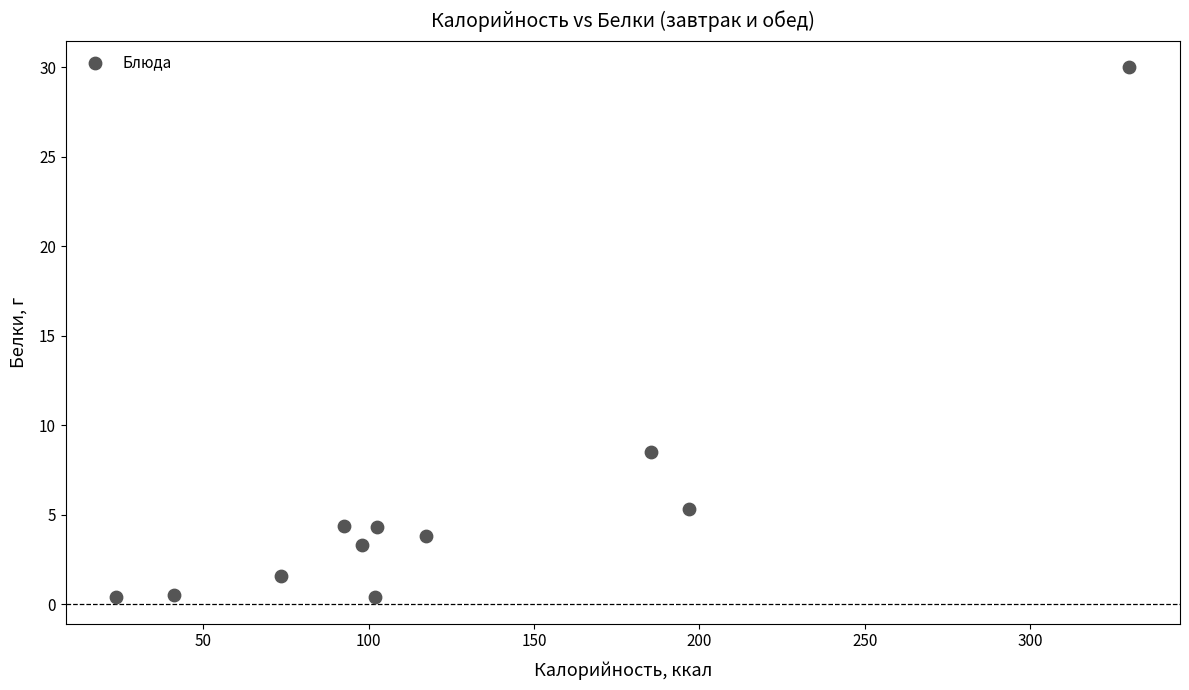

What is the range of Y values (max minus min)?

29.6